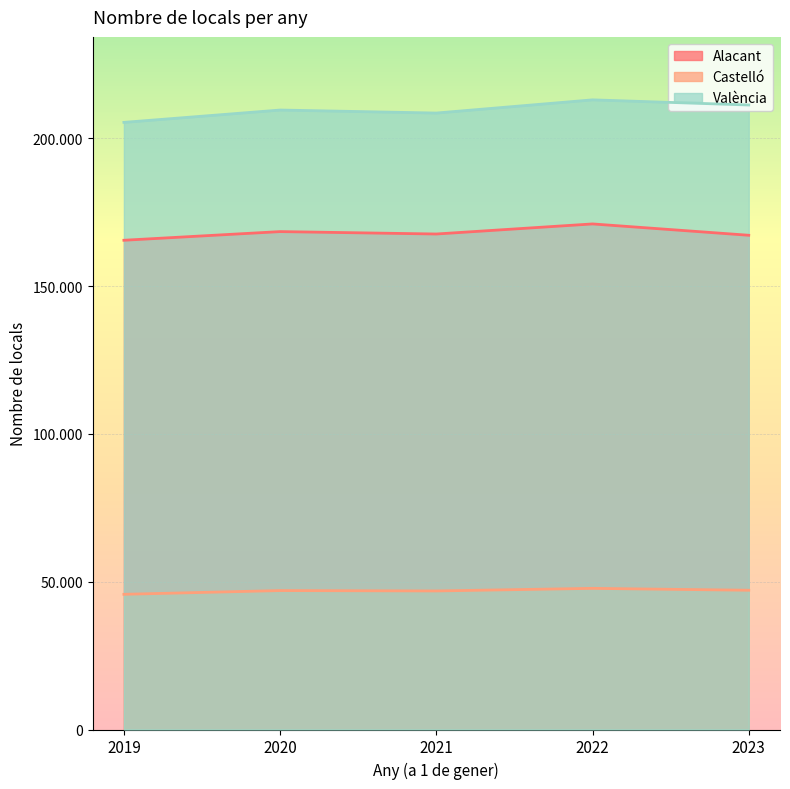

At which category does Alacant reach its first local peak?

2020